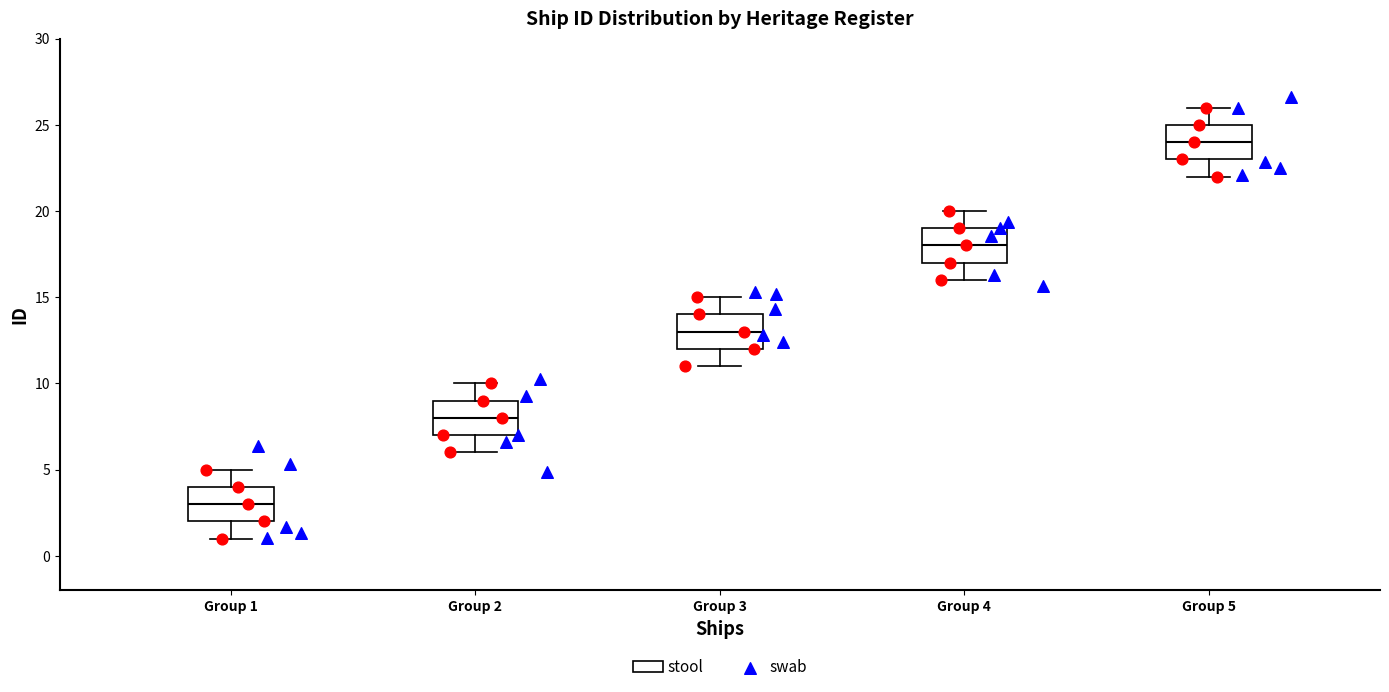

Reading left to right, transcribe this box plot: for each box, give where its median line is, the range the box spans, and where its two whiskers end, as read against the y-axis. The values are not printed on the chart, so give them approximately, as read against the axis.

Group 1: median 3, box 2 to 4, whiskers 1 to 5
Group 2: median 8, box 7 to 9, whiskers 6 to 10
Group 3: median 13, box 12 to 14, whiskers 11 to 15
Group 4: median 18, box 17 to 19, whiskers 16 to 20
Group 5: median 24, box 23 to 25, whiskers 22 to 26